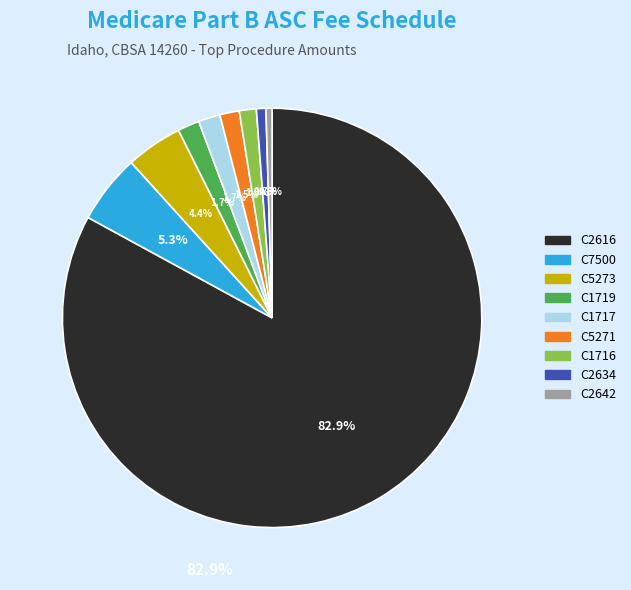

The C7500 slice represents 1% of the pie. True or false?

False